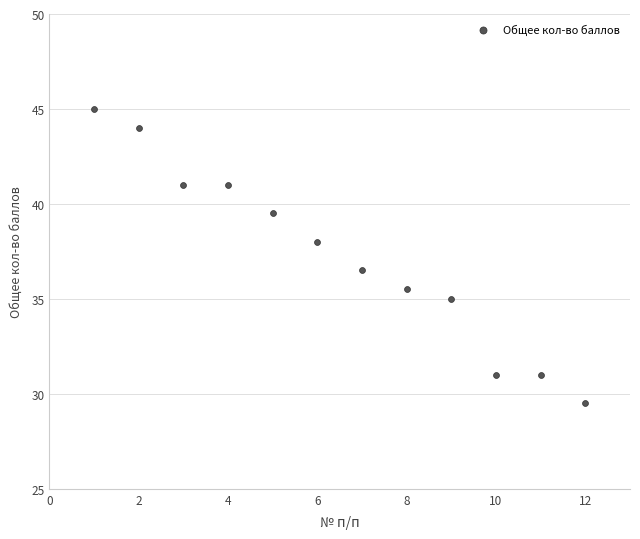

What is the range of Y values (max minus min)?

15.5